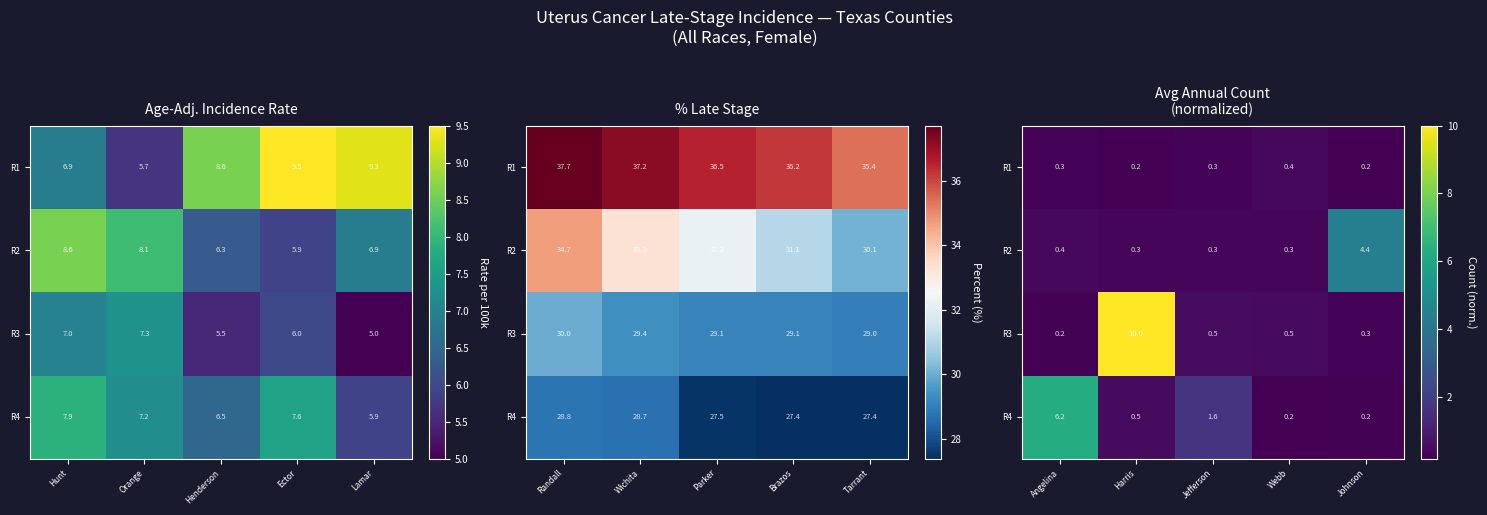

Rank the series by their average value, from lowest to highest.

R1, R2, R4, R3